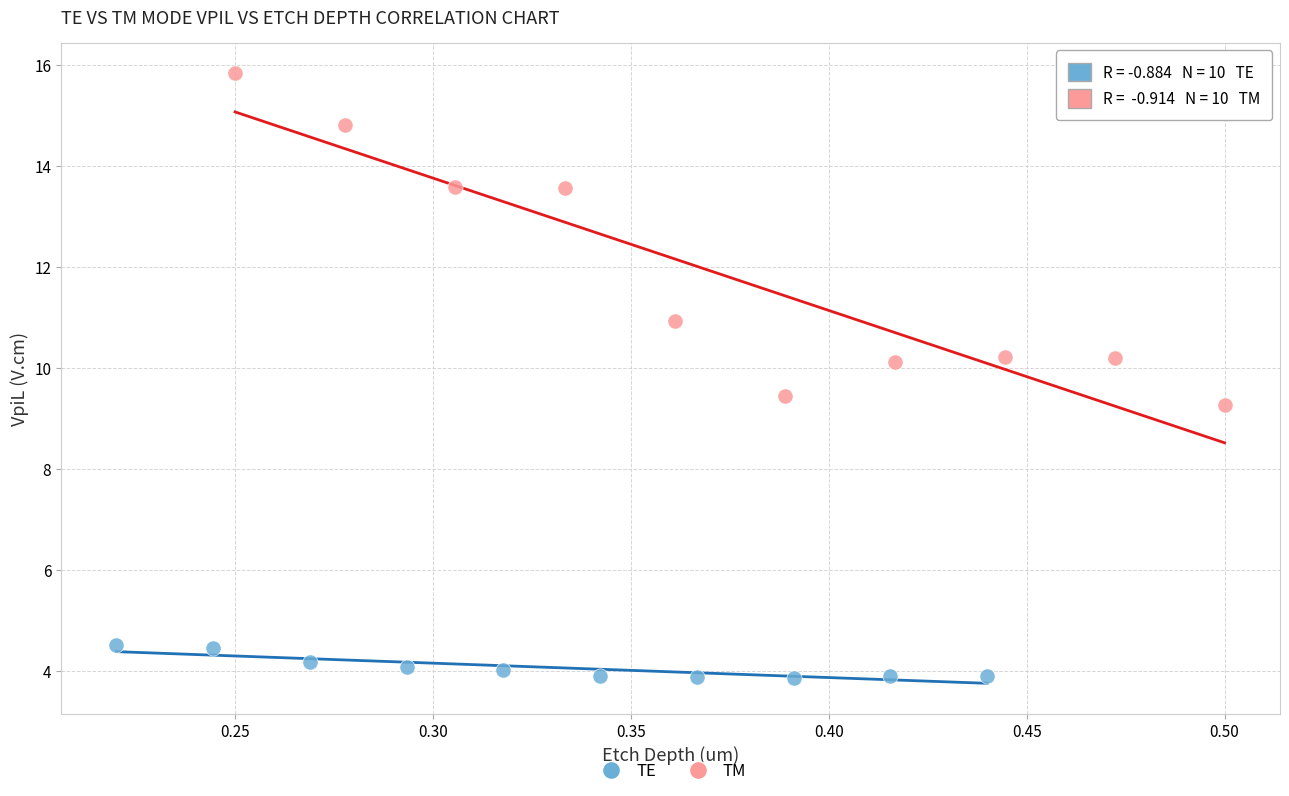

Which series has the widest spread of Y values?

TM